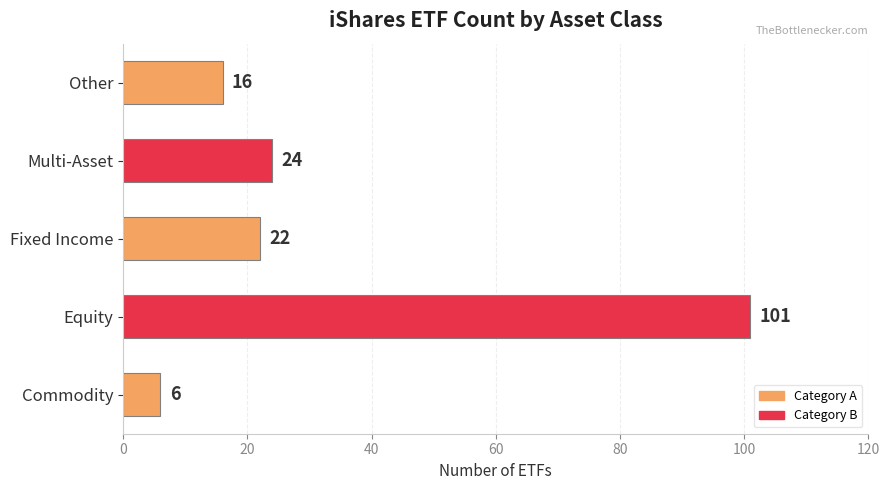

Reading bottom to top, what are all the values shown in this chart?

Commodity=6	Equity=101	Fixed Income=22	Multi-Asset=24	Other=16